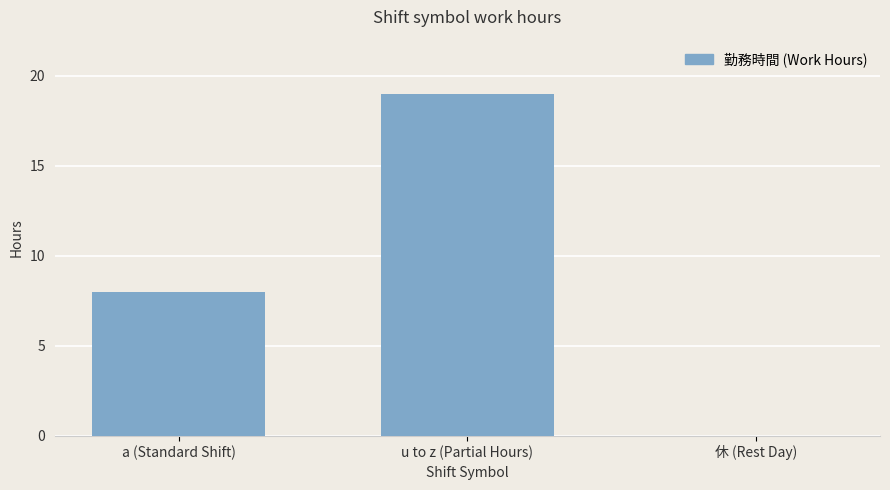

What is the sum of the values at 休 (Rest Day) and u to z (Partial Hours)?

19